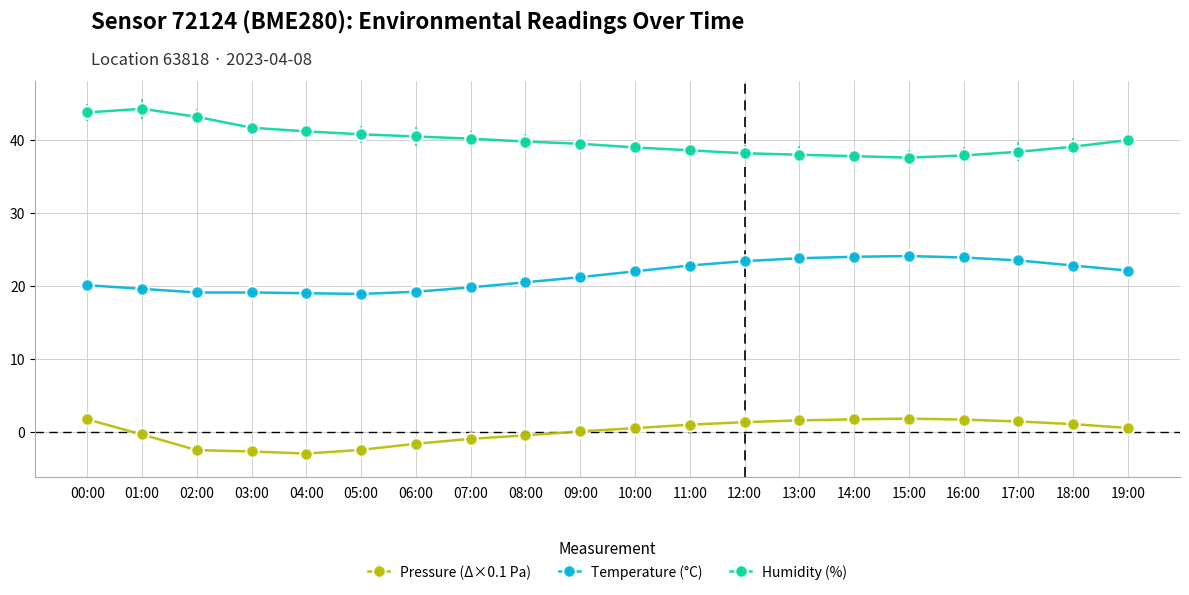

How many lines are shown in the chart?

3